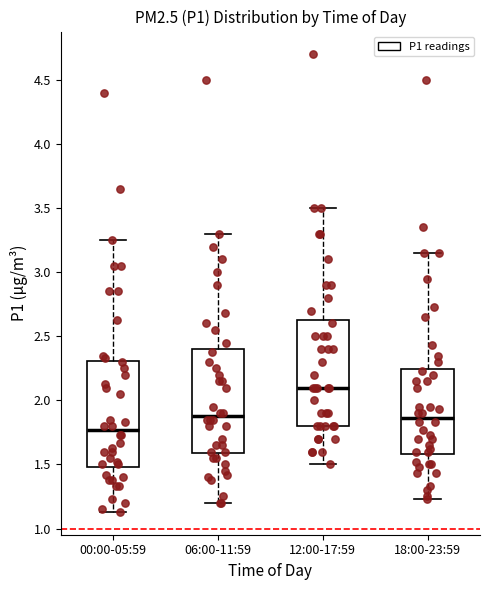

Which box has the lowest median line?

00:00-05:59